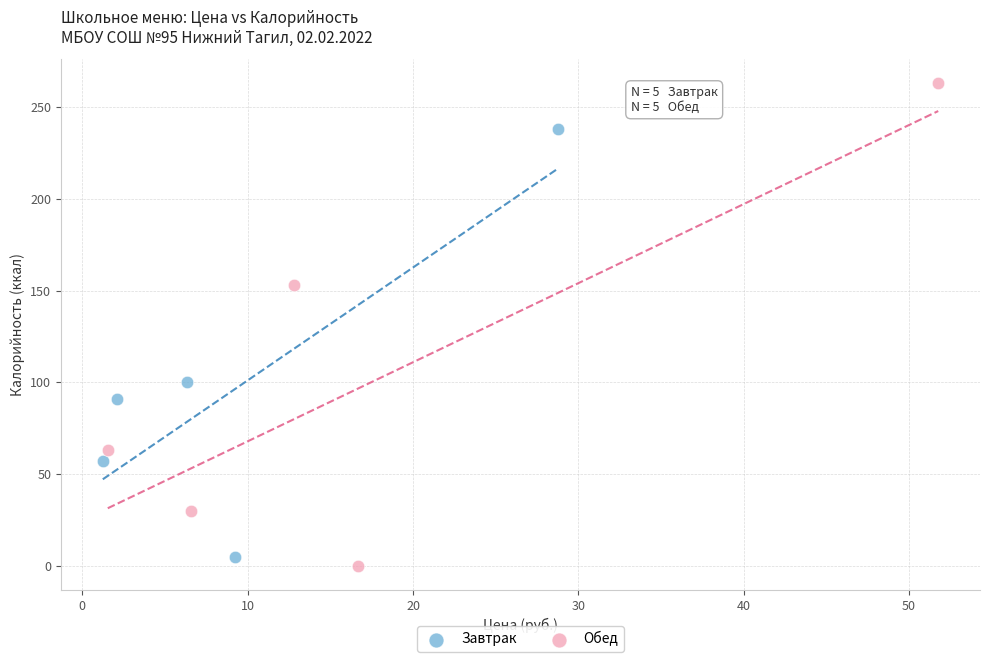

What are all the series names shown in the legend?

Завтрак, Обед